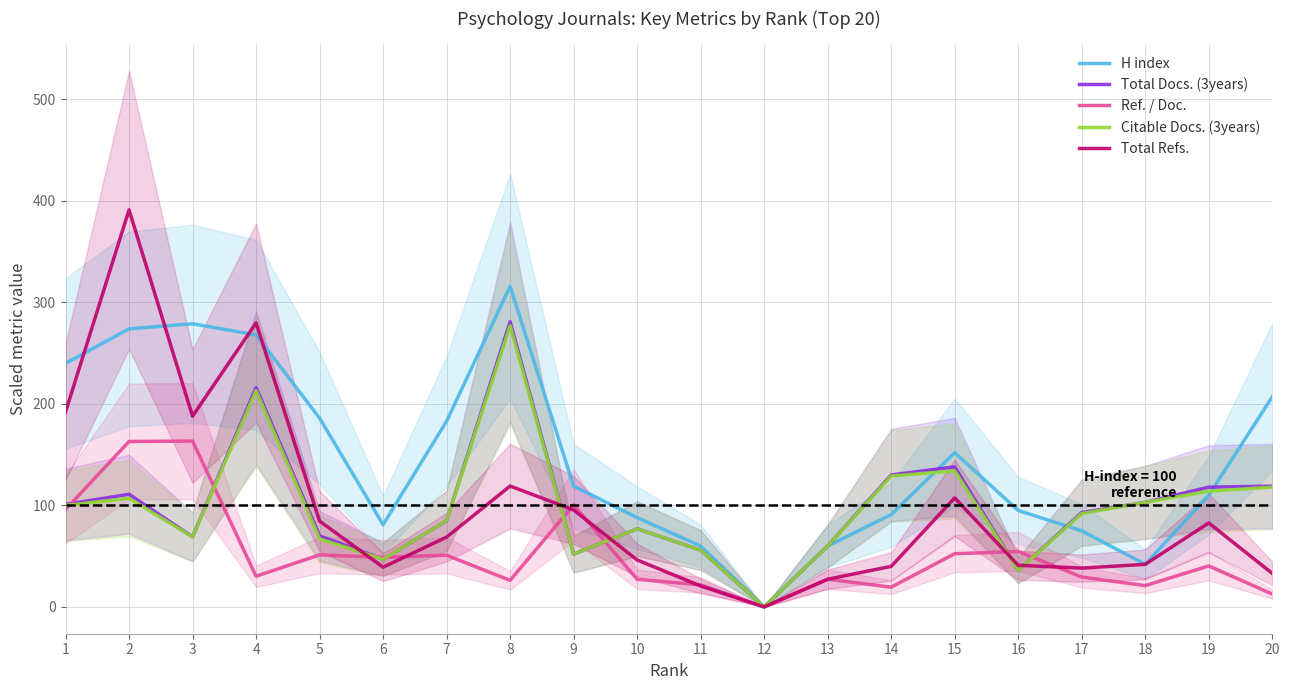

Where is the first local maximum for Total Refs.?

2